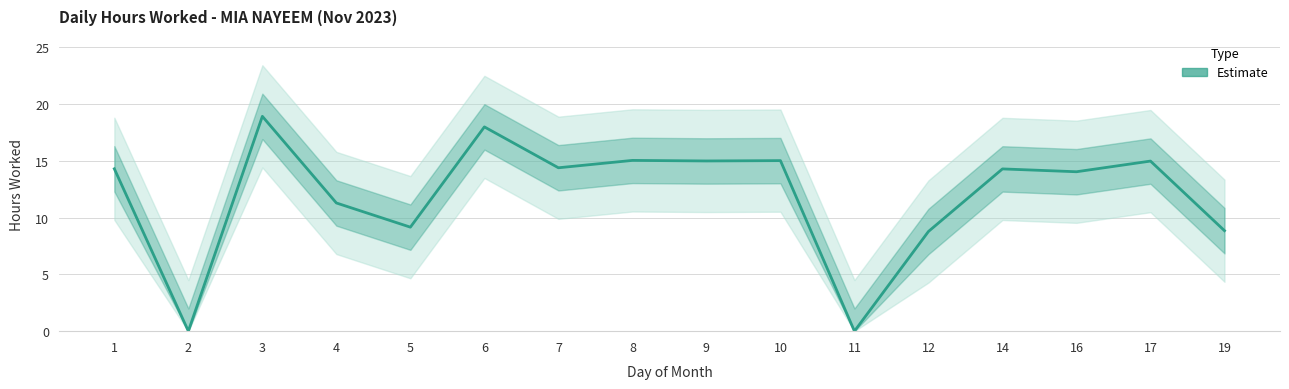

What is the value of the 15th point from the left?

15.0